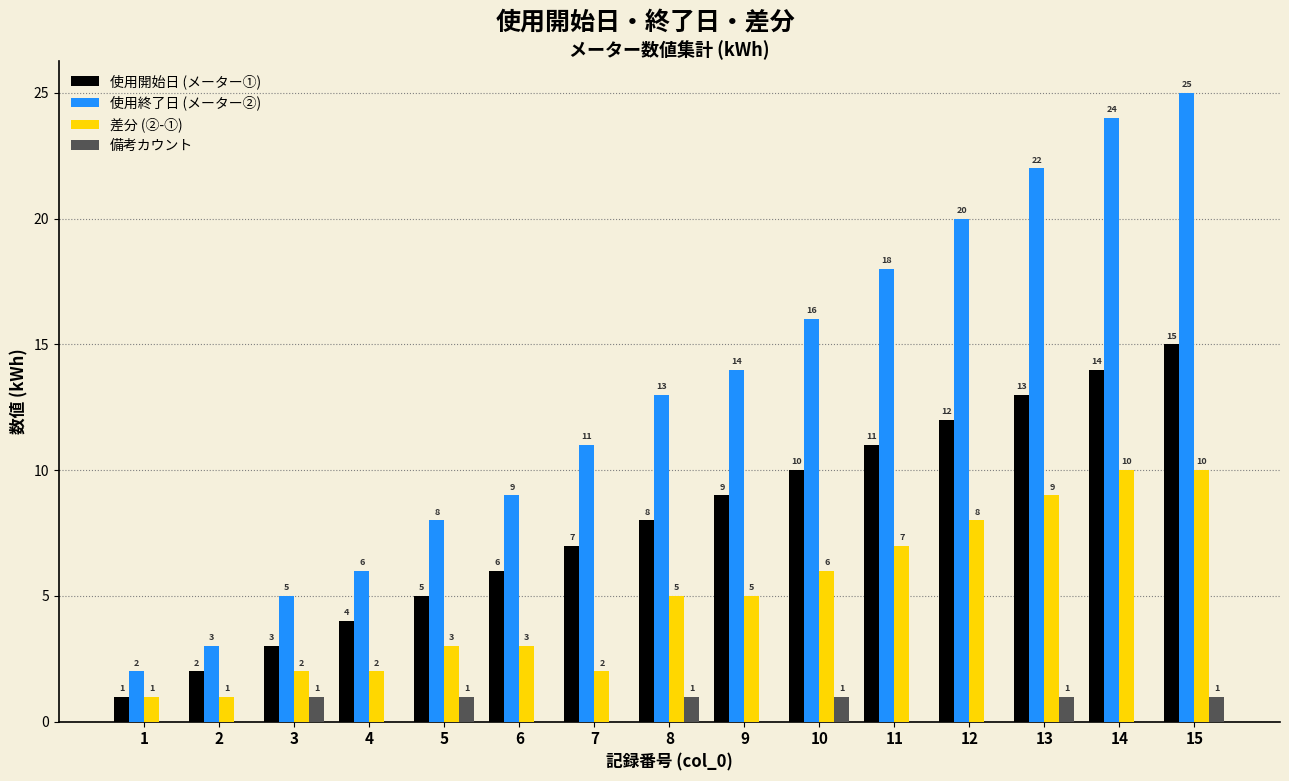

Are the bars horizontal?

No